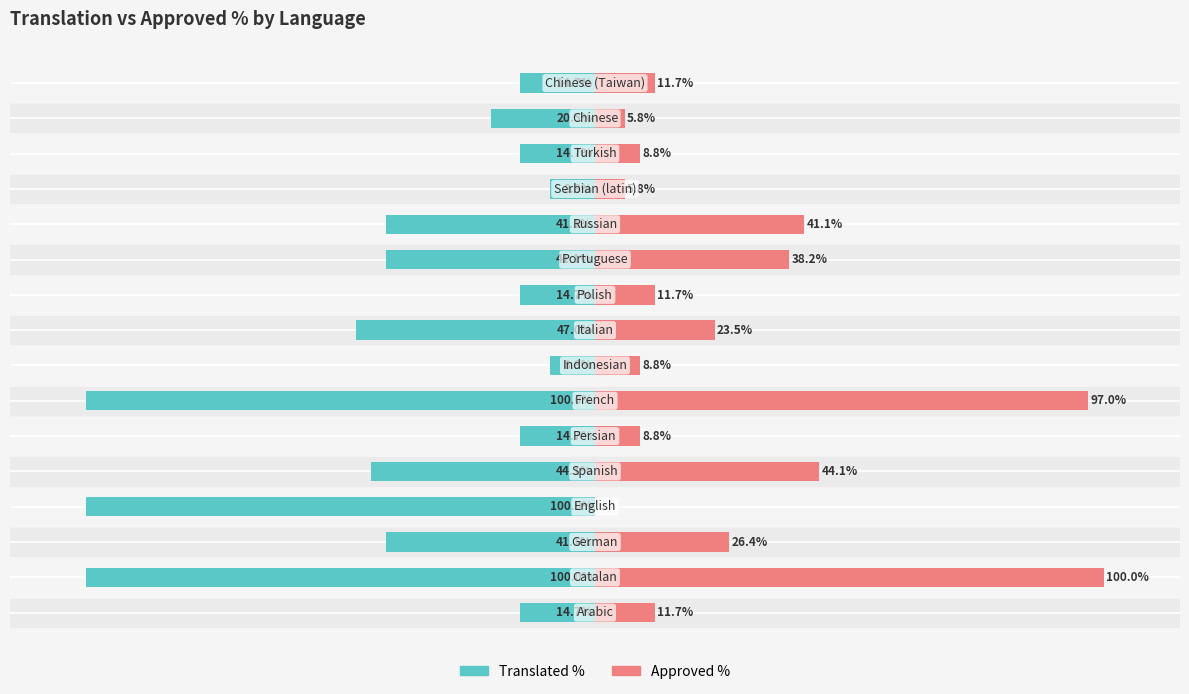

What is the value of the Translated % bar at the 7th from the left?

-100.0